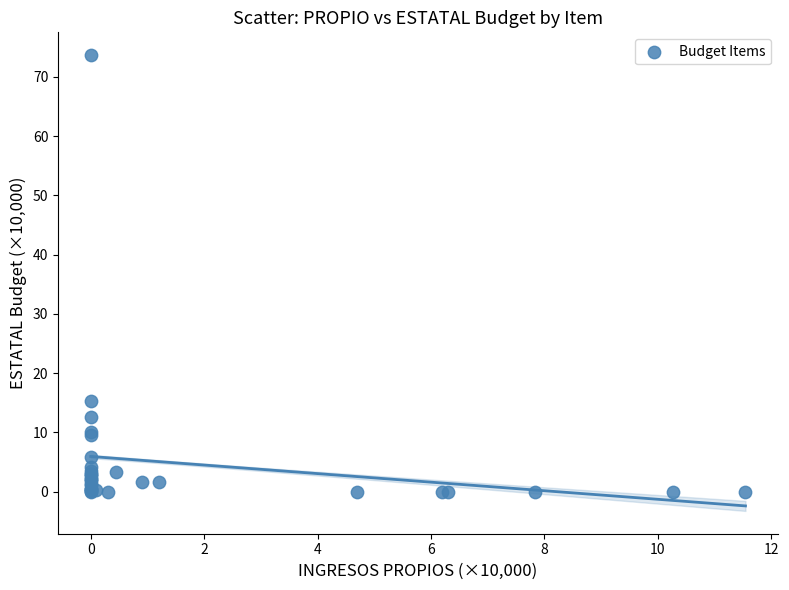

What Y value in the scatter plot is closest to 36?

15.2